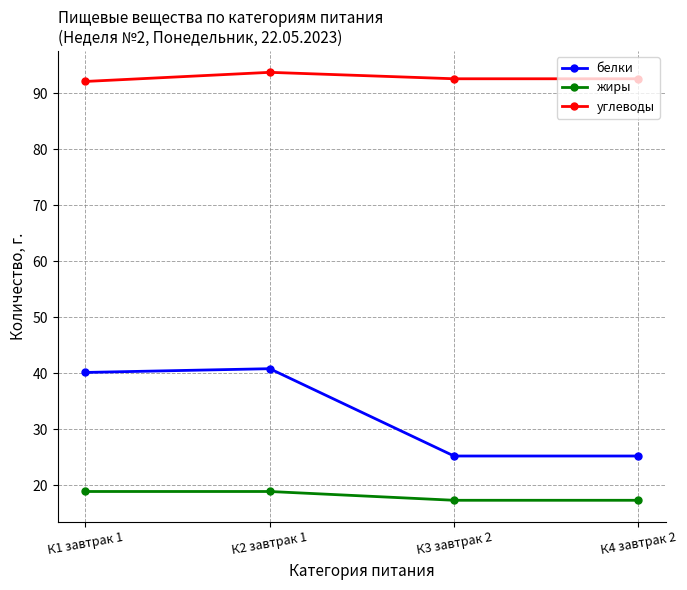

At К3 завтрак 2, list the series in order from largest to smallest.

углеводы, белки, жиры